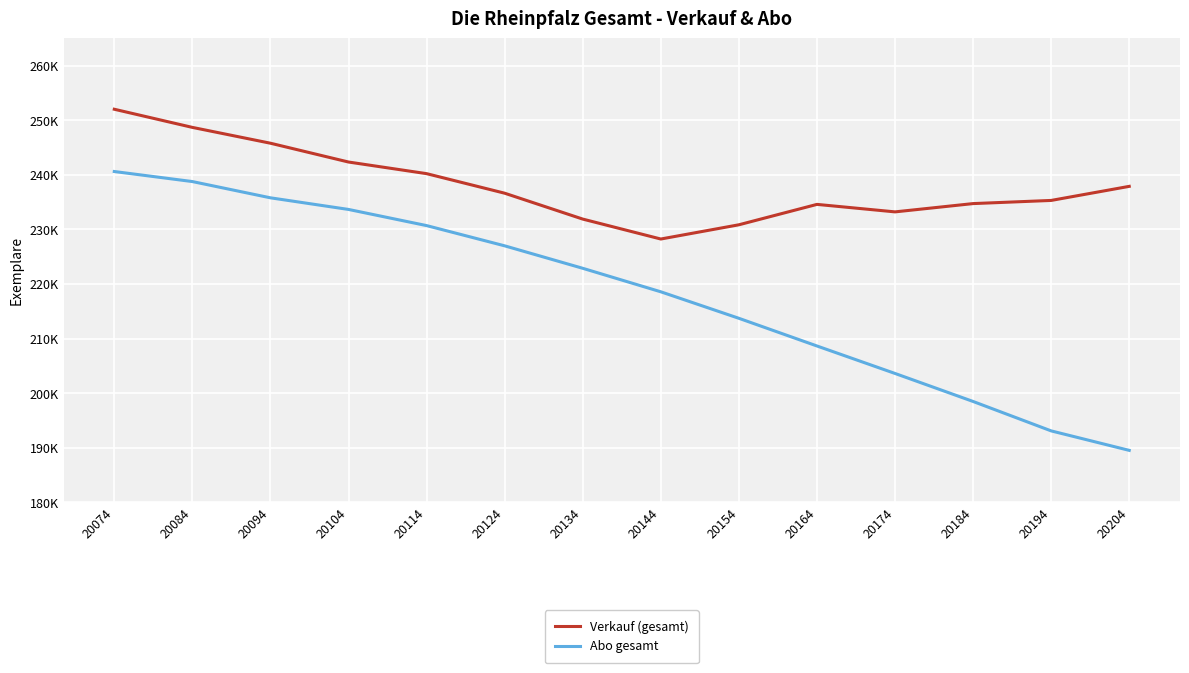

True or false: Verkauf (gesamt) and Abo gesamt intersect in this chart.

False